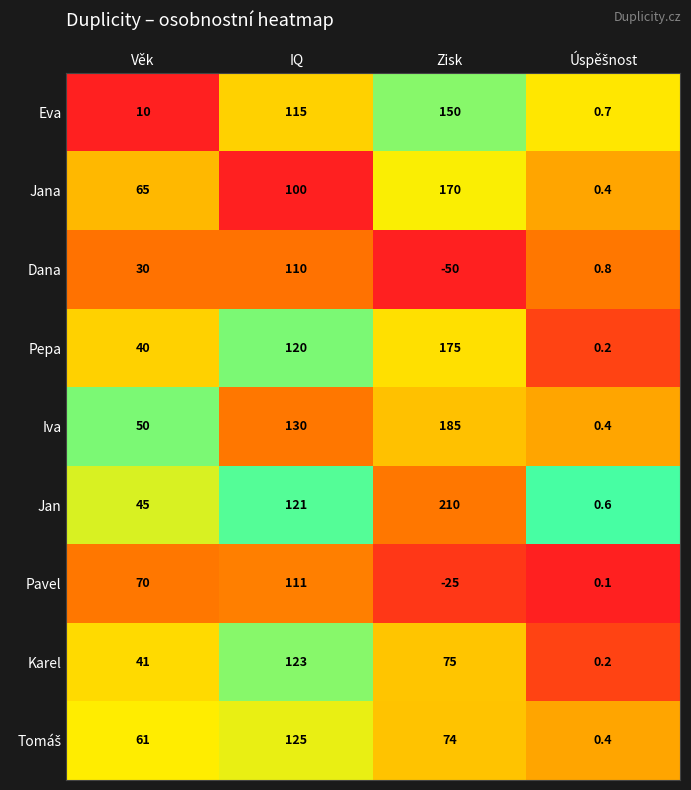

How many Karel values are between 41 and 123?

3